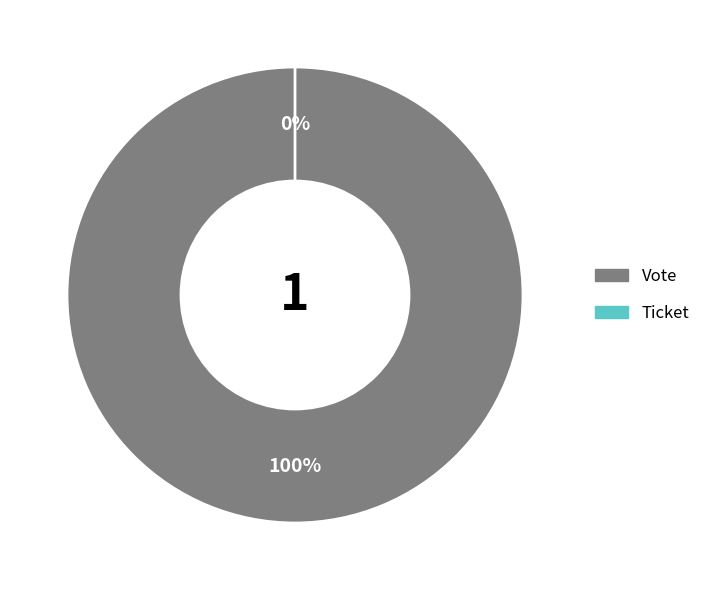

How much of the chart is everything except Ticket?

100.0%